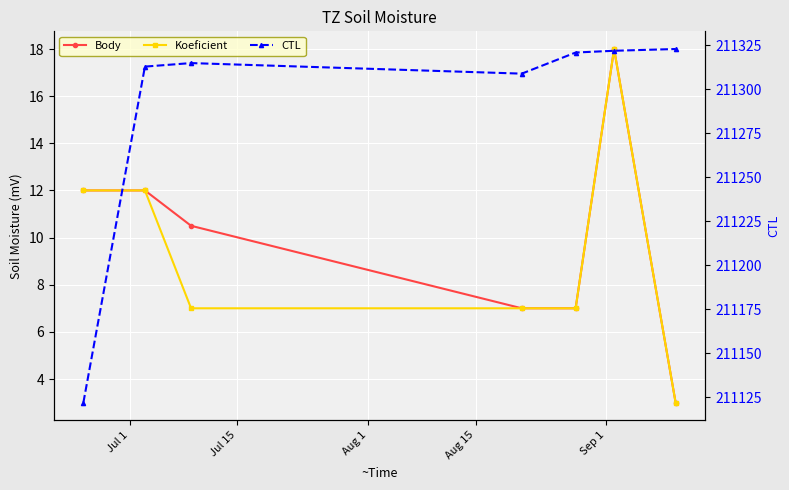

What is the spread (max minus min) of values at Aug 1?

211308.0